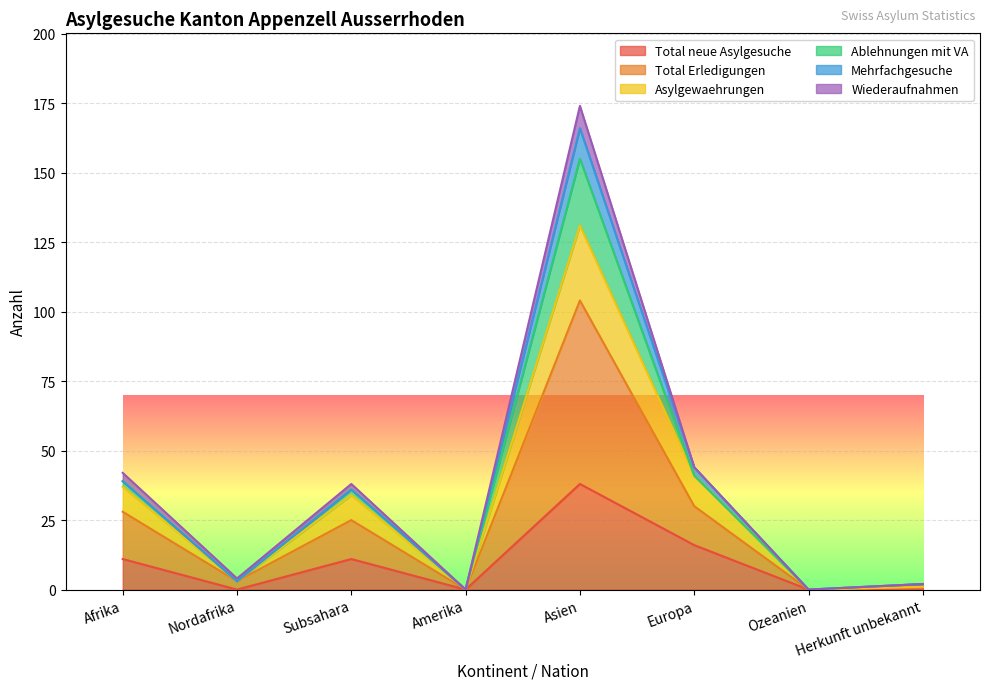

What is the spread (max minus min) of values at Herkunft unbekannt?

2